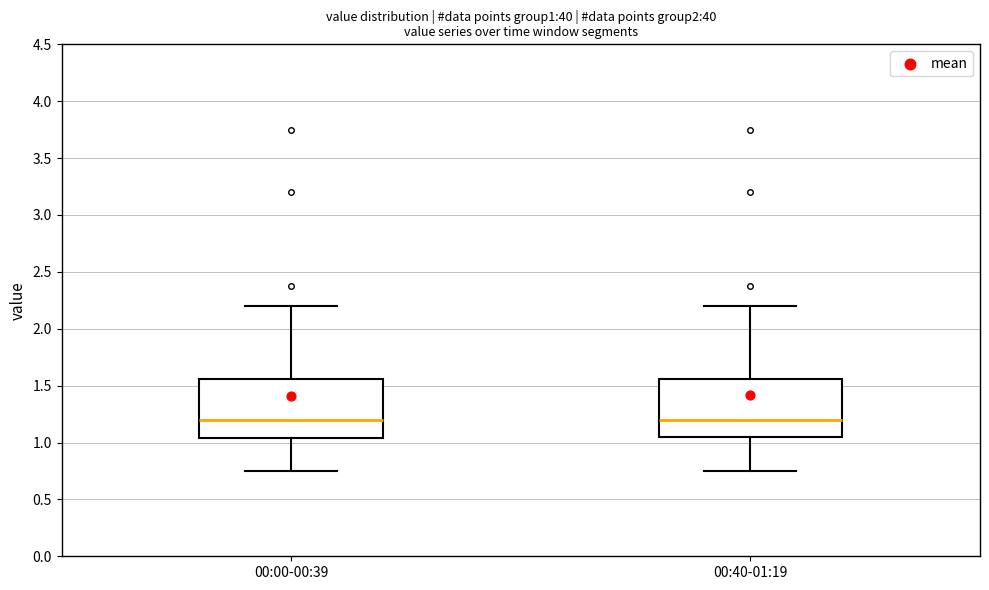

Reading left to right, transcribe this box plot: for each box, give where its median line is, the range the box spans, and where its two whiskers end, as read against the y-axis. The values are not printed on the chart, so give them approximately, as read against the axis.

00:00-00:39: median 1.20, box 1.05 to 1.55, whiskers 0.75 to 2.20
00:40-01:19: median 1.20, box 1.05 to 1.55, whiskers 0.75 to 2.20